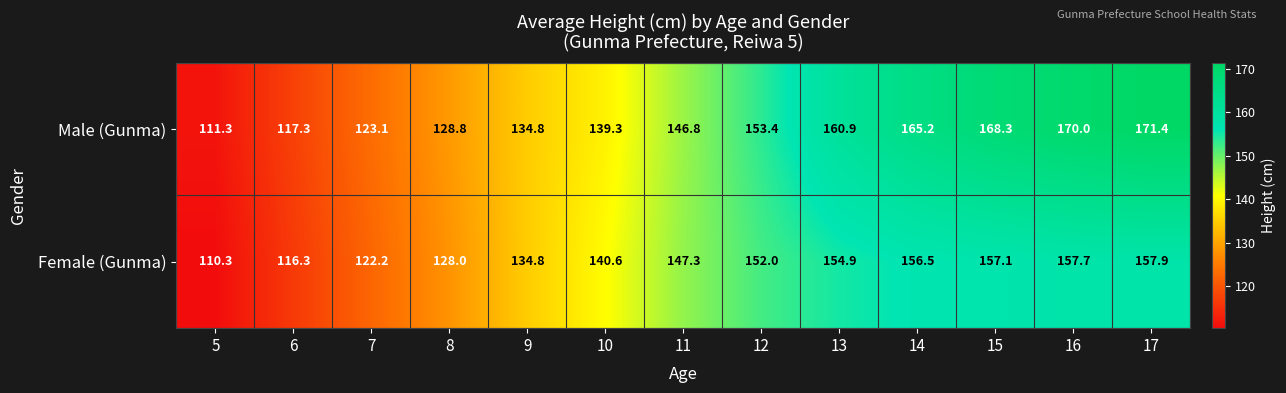

Reading left to right, transcribe all the data shown in this chart.

Male (Gunma): 5=111.3	6=117.3	7=123.1	8=128.8	9=134.8	10=139.3	11=146.8	12=153.4	13=160.9	14=165.2	15=168.3	16=170.0	17=171.4
Female (Gunma): 5=110.3	6=116.3	7=122.2	8=128.0	9=134.8	10=140.6	11=147.3	12=152.0	13=154.9	14=156.5	15=157.1	16=157.7	17=157.9